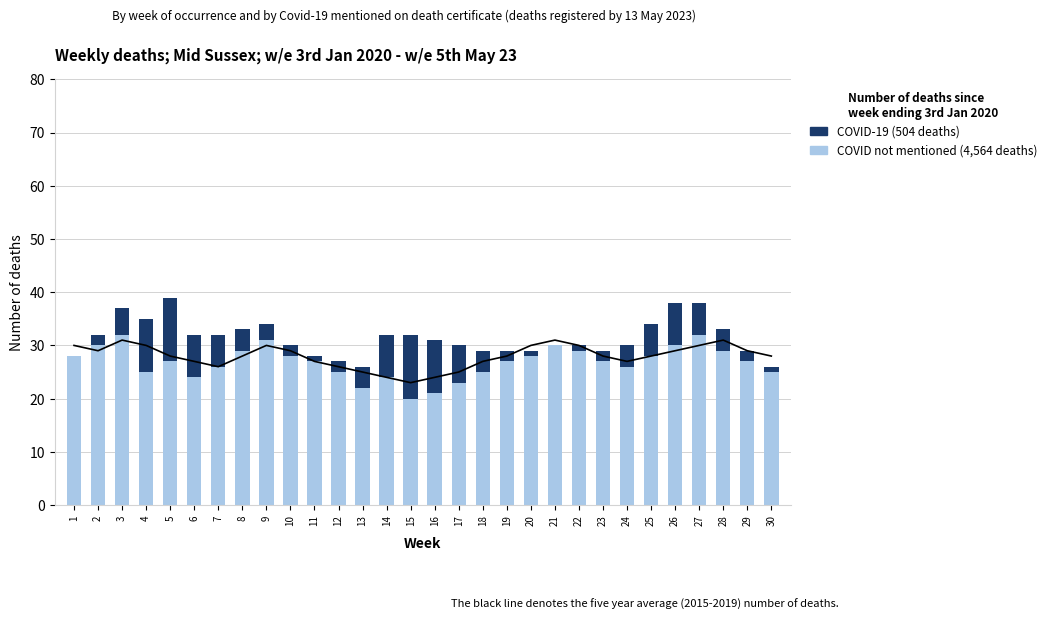

List the series in order of their peak value, highest first.

COVID not mentioned (4,564 deaths), 5-year average (2015-2019), COVID-19 (504 deaths)